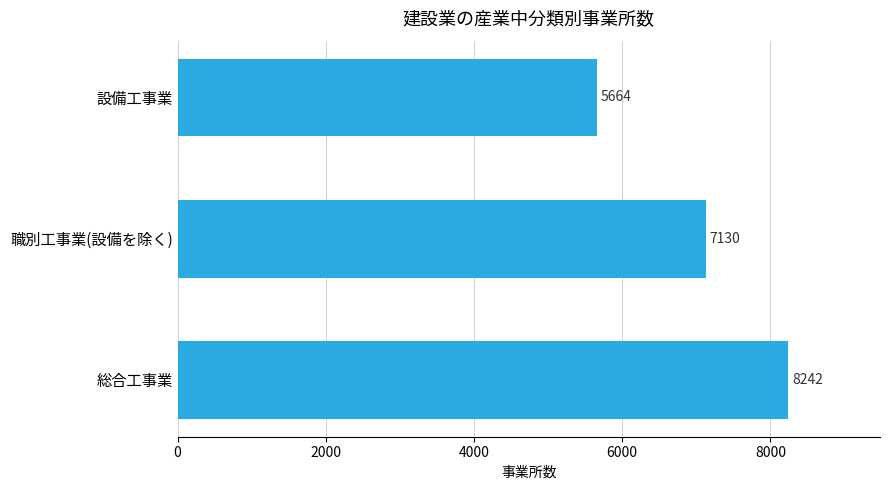

Which has a higher value, 総合工事業 or 職別工事業(設備を除く)?

総合工事業